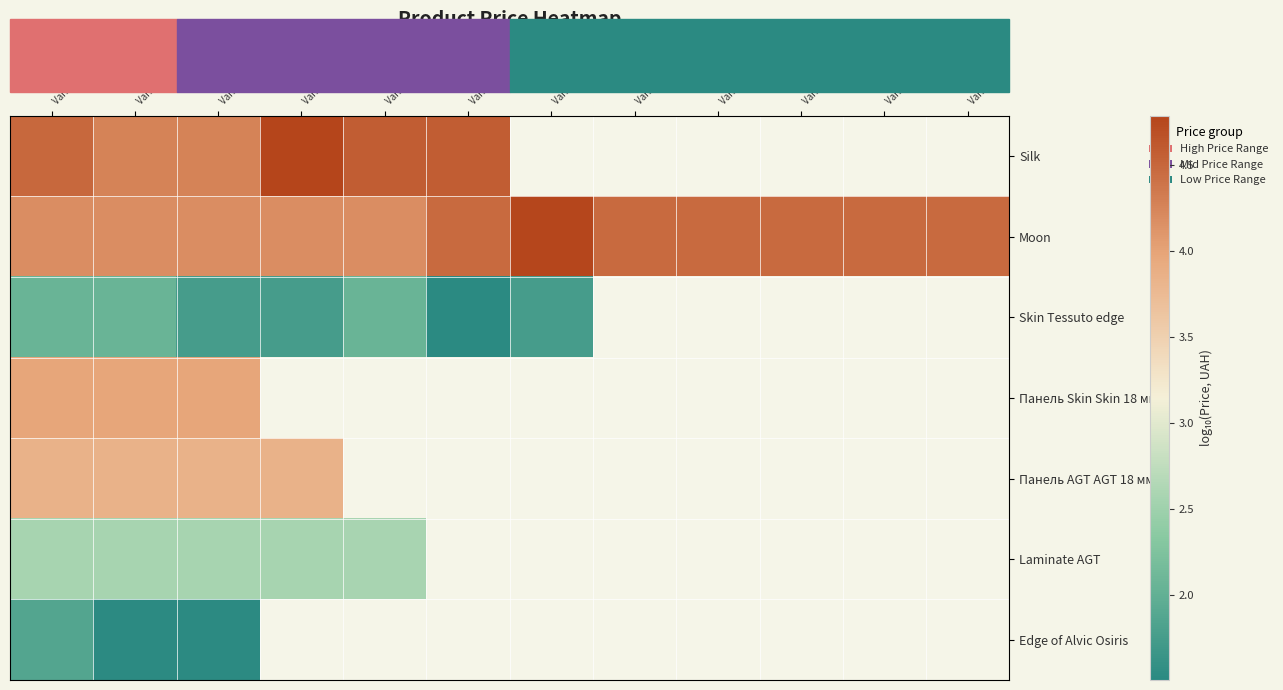

Rank the series by their maximum value, from lowest to highest.

Edge of Alvic Osiris, Skin Tessuto edge, Laminate AGT, Панель AGT AGT 18 мм., Панель Skin Skin 18 мм., Moon, Silk